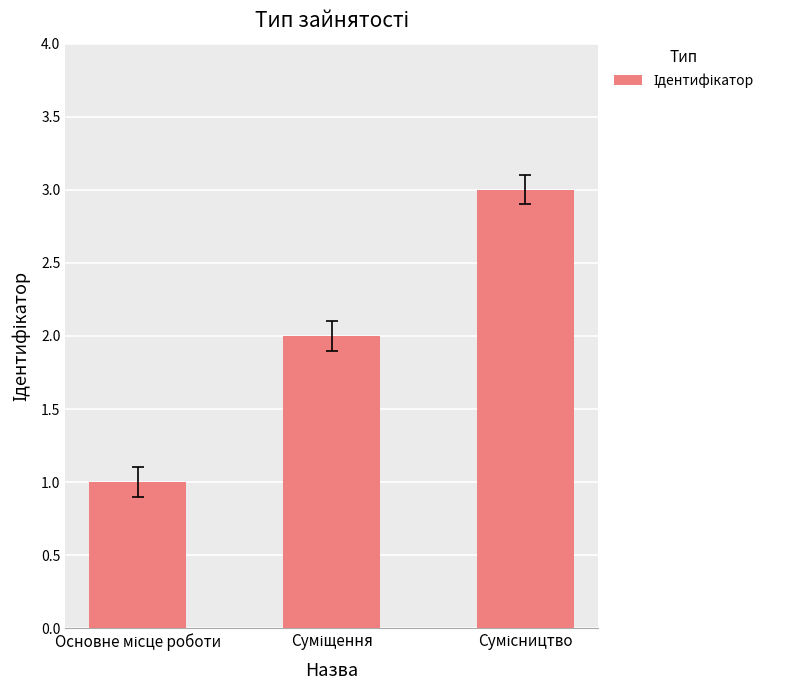

What is the maximum value shown in the chart?

3